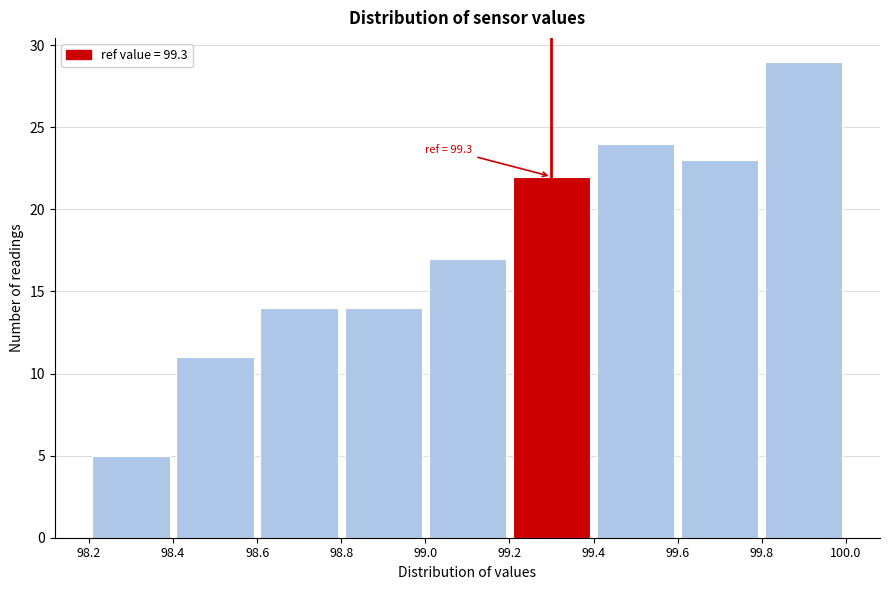

Which range on the x-axis has the tallest bar?

99.8 to 100.0